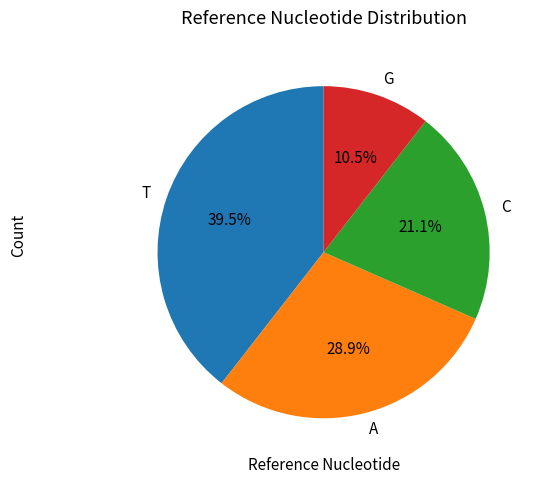

To the nearest percent, what is the combined percentage of C and A?

50%